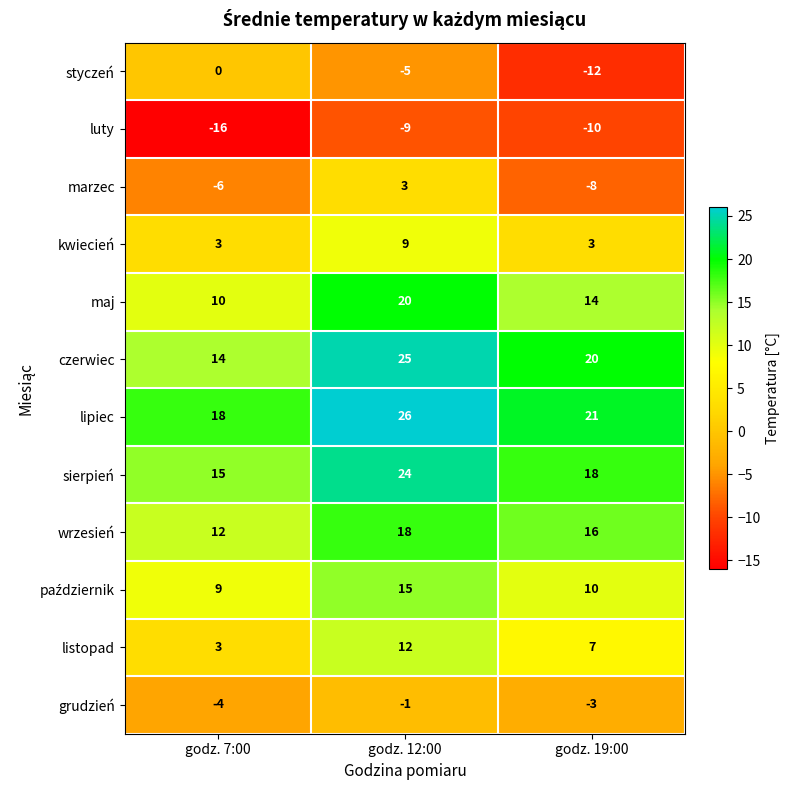

At which category is the sum across all series the highest?

godz. 12:00